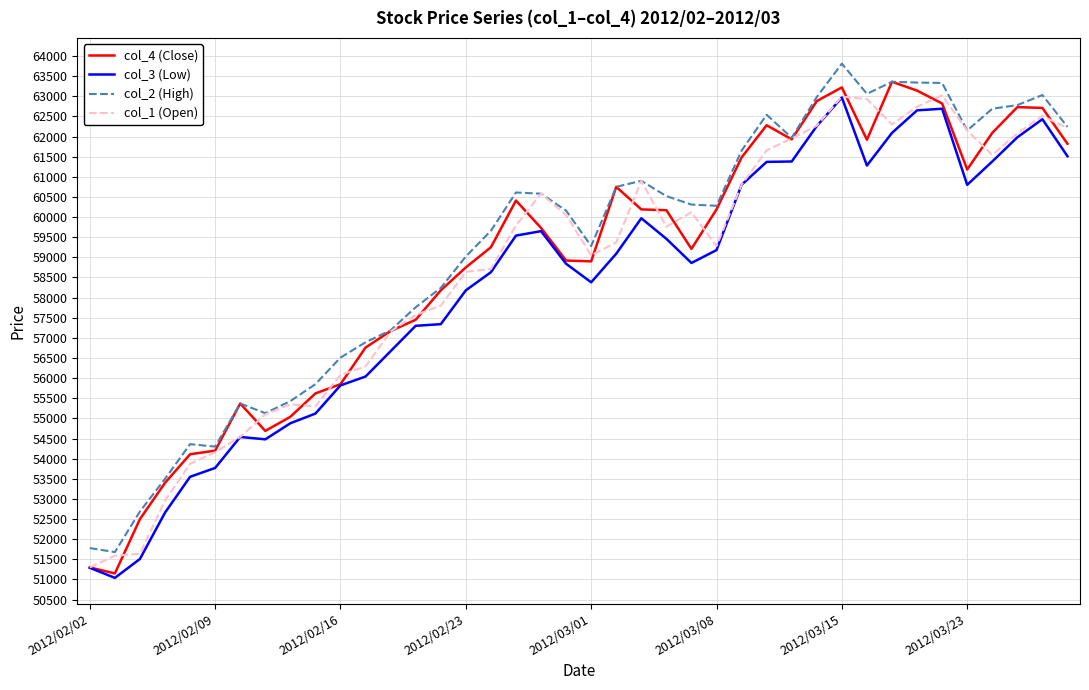

True or false: col_3 (Low) and col_2 (High) intersect in this chart.

False